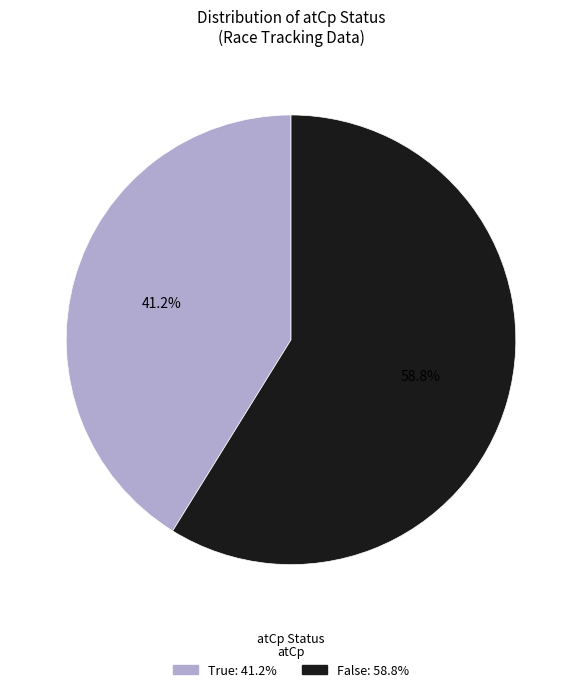

Is there a majority slice in this chart?

Yes